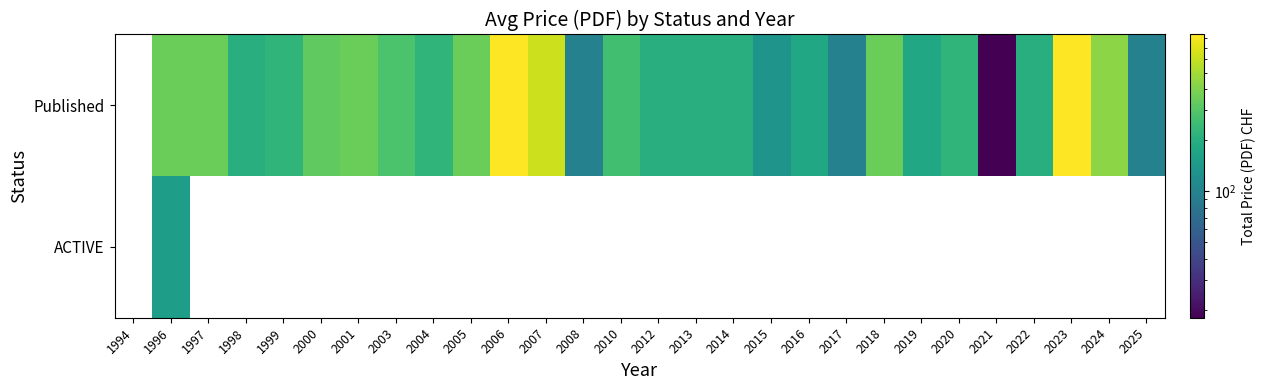

Is the value of Published at 2018 greater than the value of ACTIVE at 2004?

No